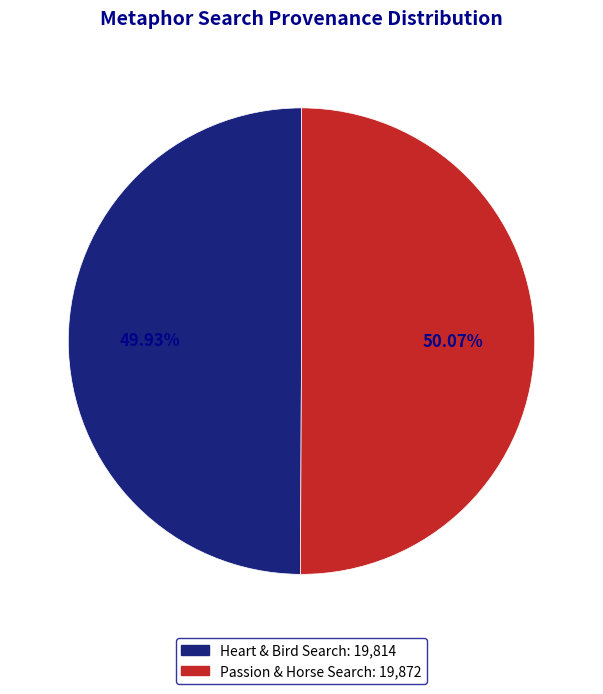

Does any single category account for the majority?

Yes